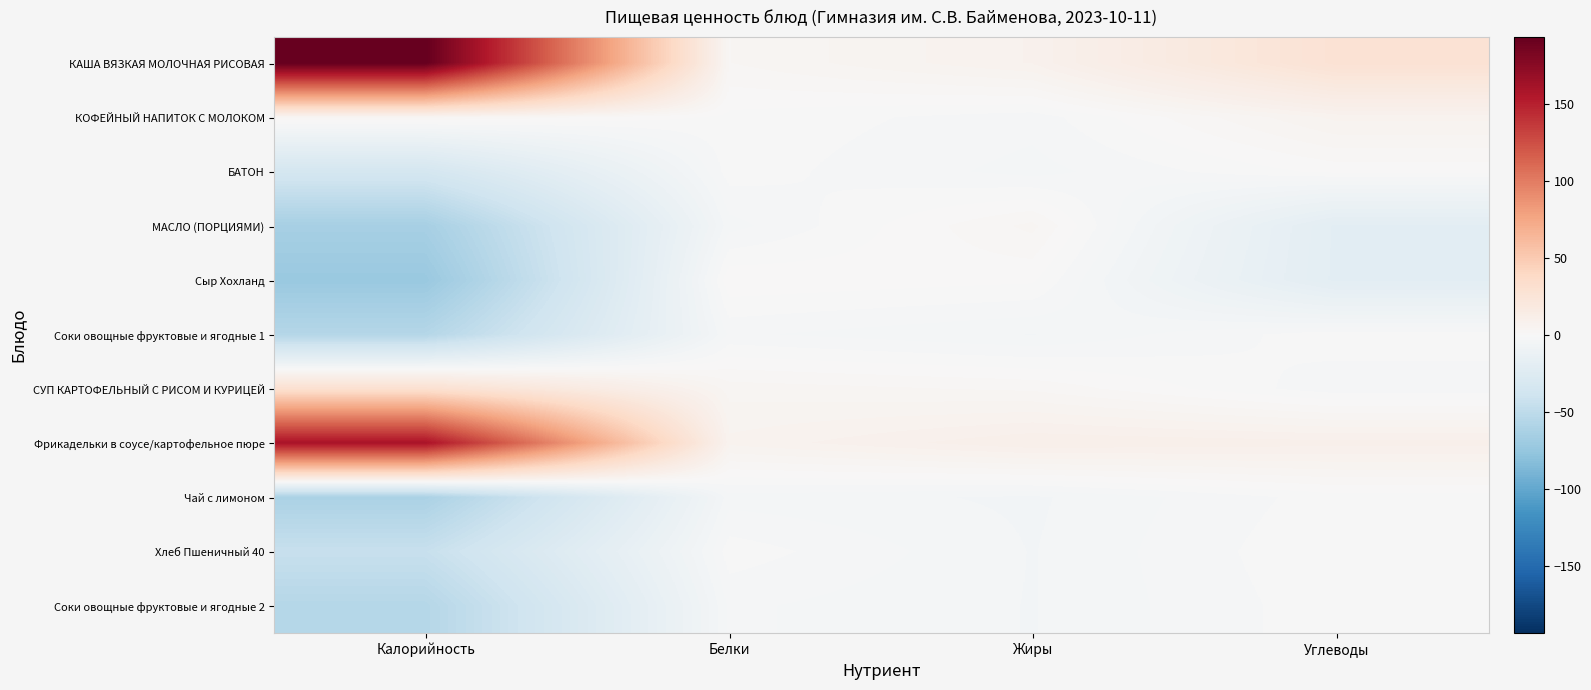

What is the difference between the highest and lowest values at Калорийность?

265.5